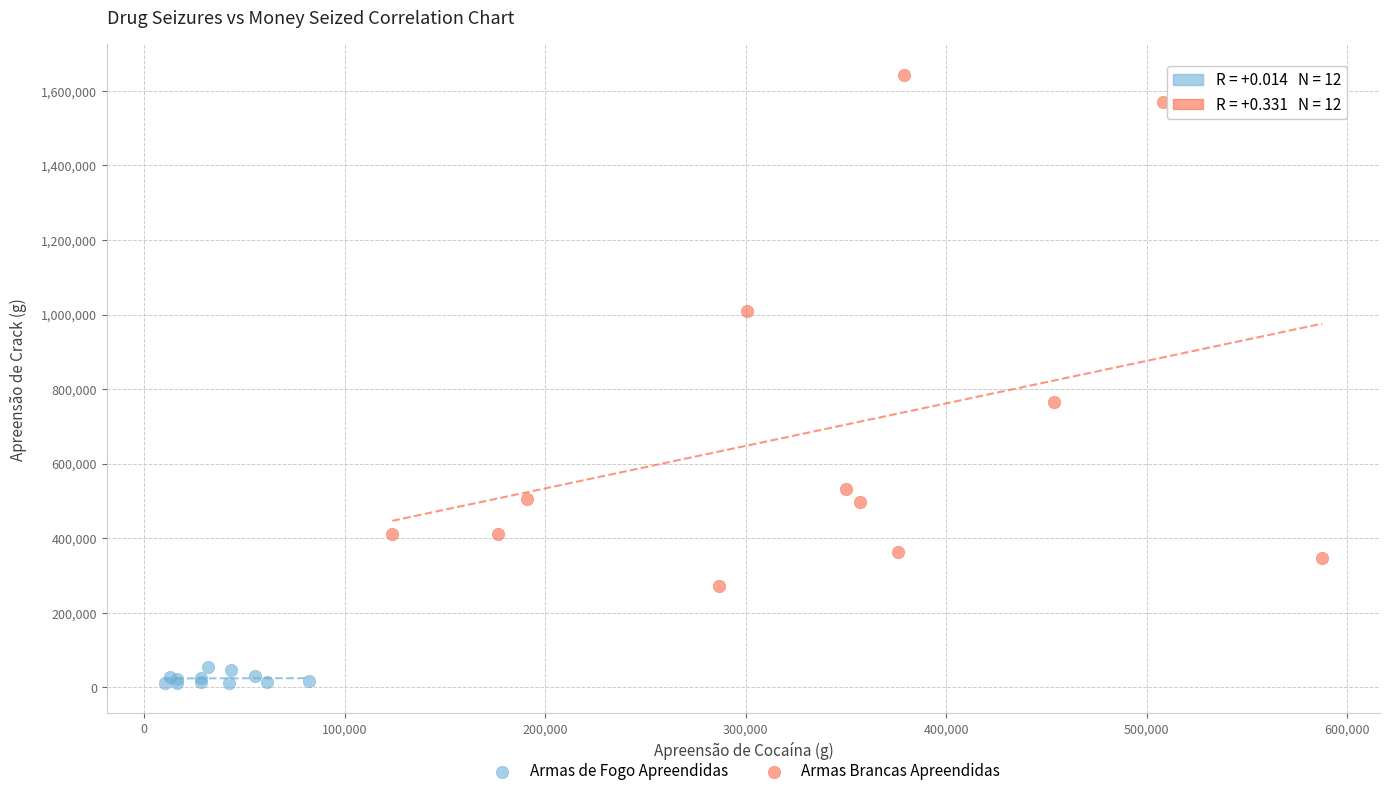

Which series has the widest spread of Y values?

Armas Brancas Apreendidas